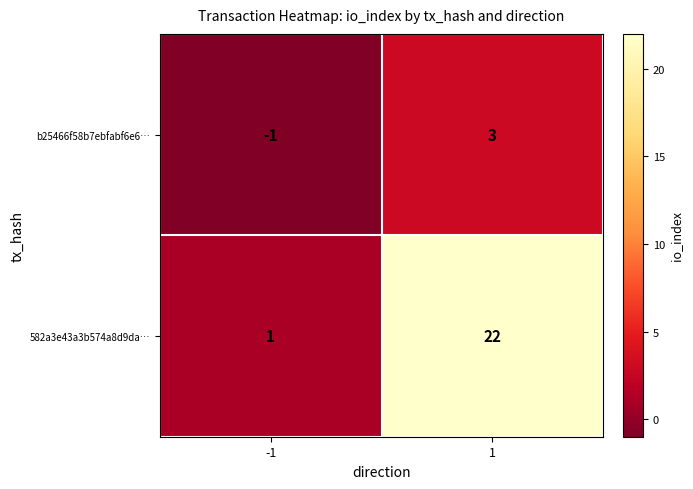

Which series has the largest total across all categories?

582a3e43a3b574a8d9da…